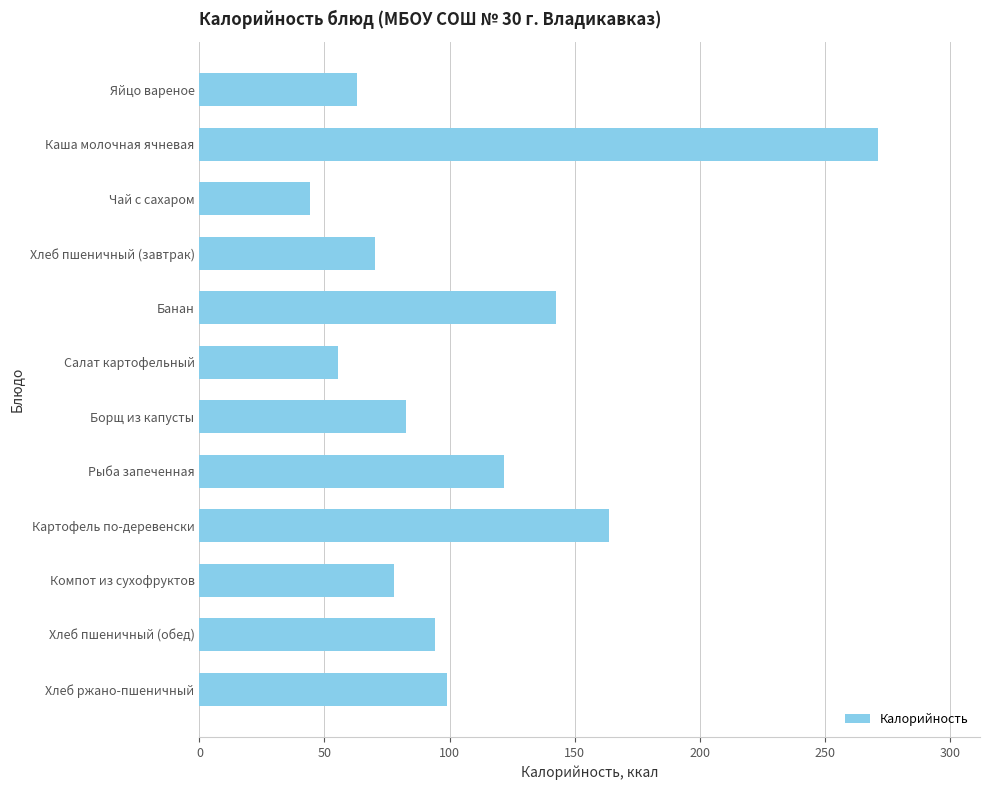

Which label corresponds to the largest value in the chart?

Каша молочная ячневая